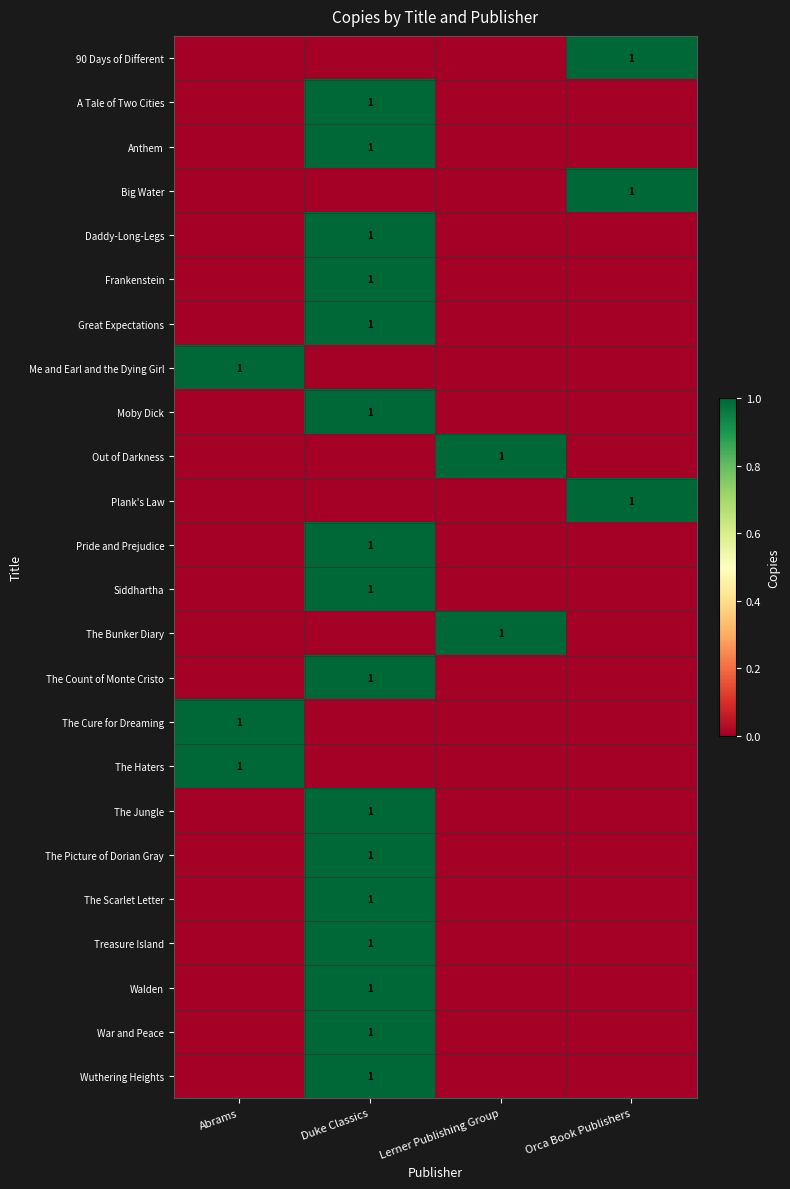

True or false: The Haters has a value of 1 at Abrams.

True